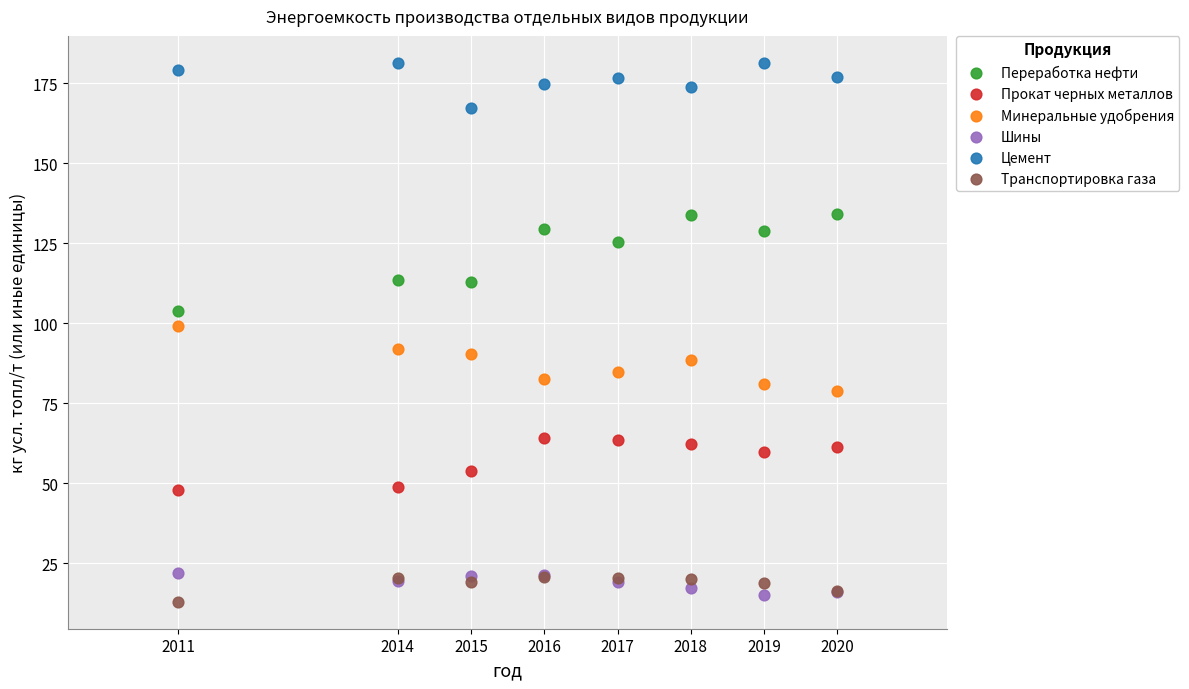

What are all the series names shown in the legend?

Переработка нефти, Прокат черных металлов, Минеральные удобрения, Шины, Цемент, Транспортировка газа